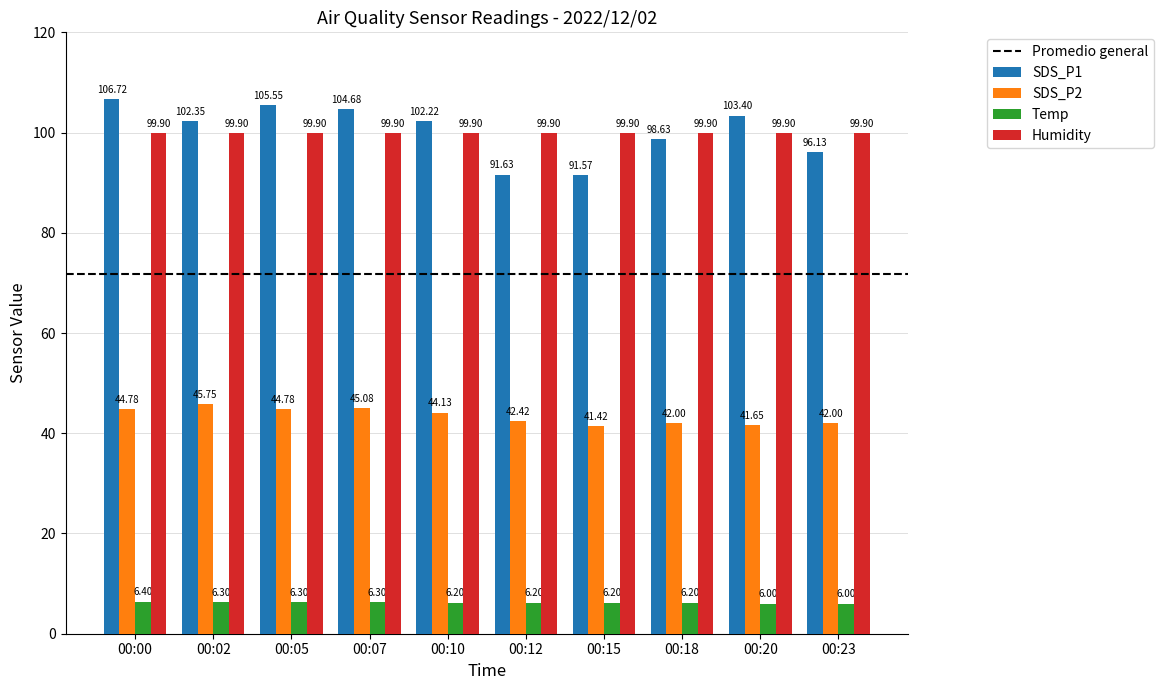

Which series has the largest range (max minus min)?

SDS_P1